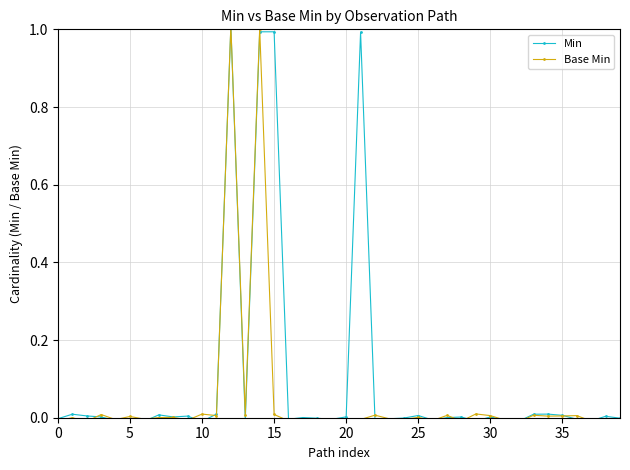

Which series has the largest total across all categories?

Min